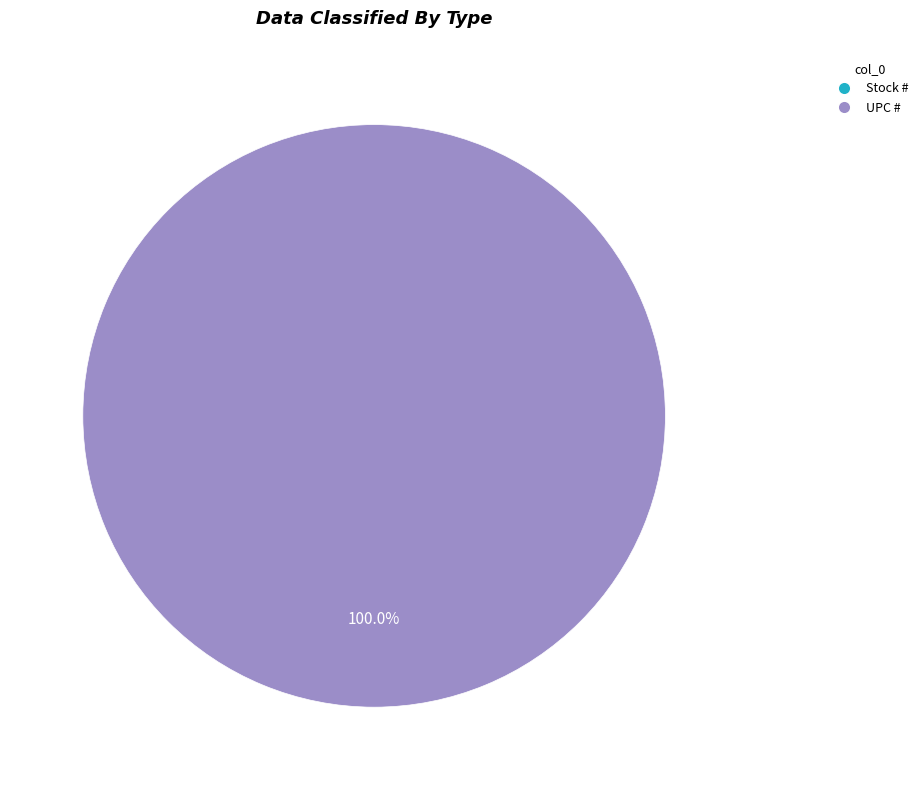

To the nearest percent, what is the combined percentage of UPC # and Stock #?

100%